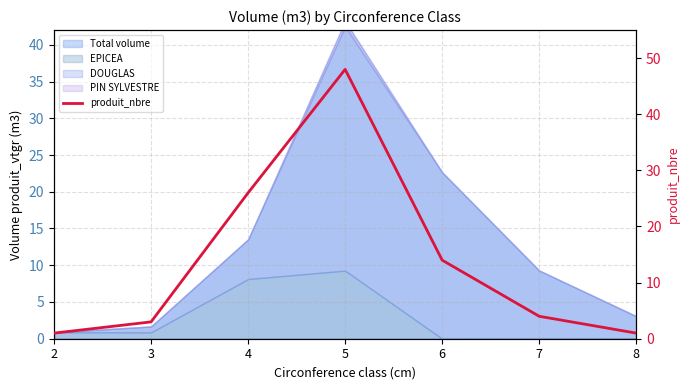

Where is the first local maximum?

5